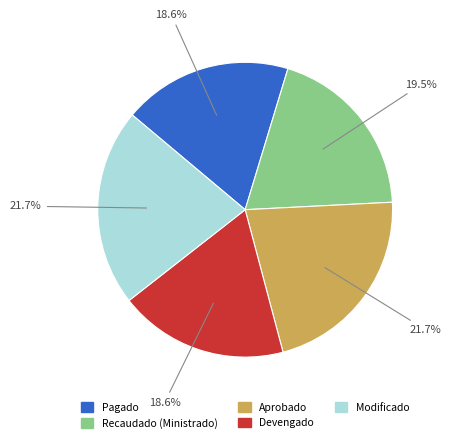

What percentage is the Modificado slice, to the nearest percent?

22%